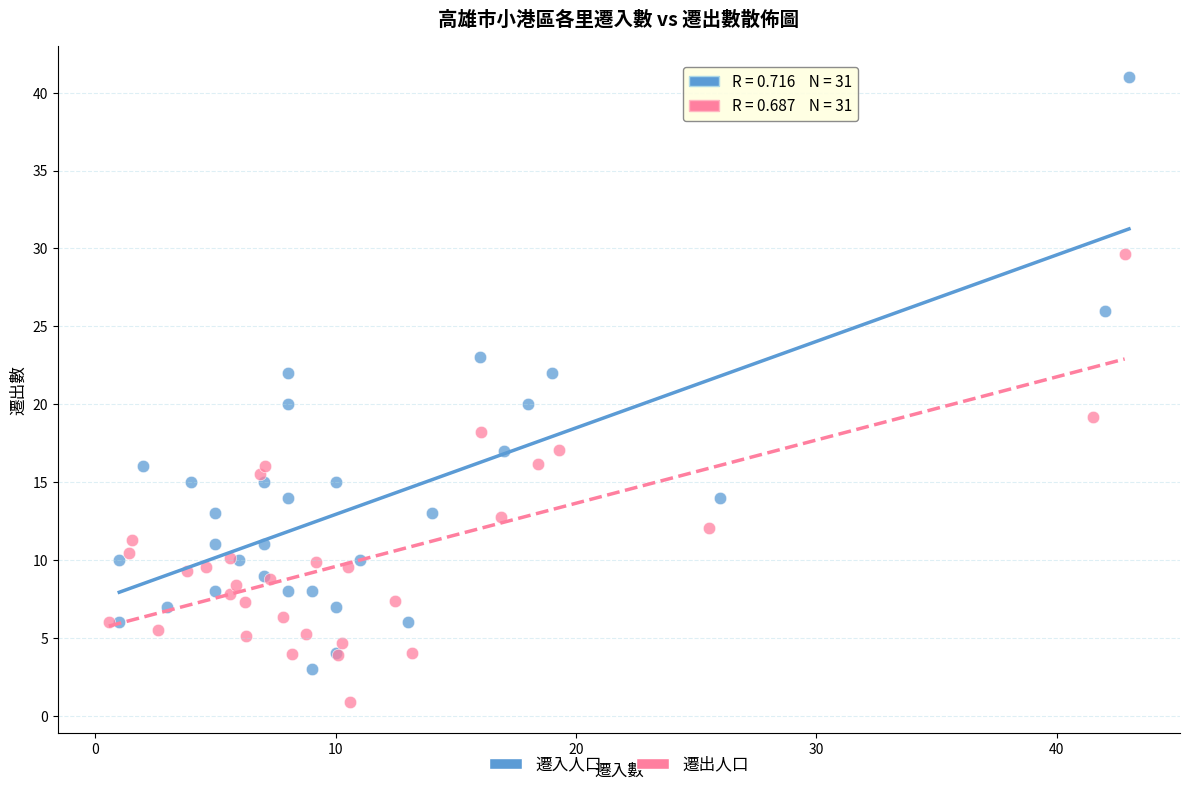

Which series contains the lowest Y value?

遷出人口